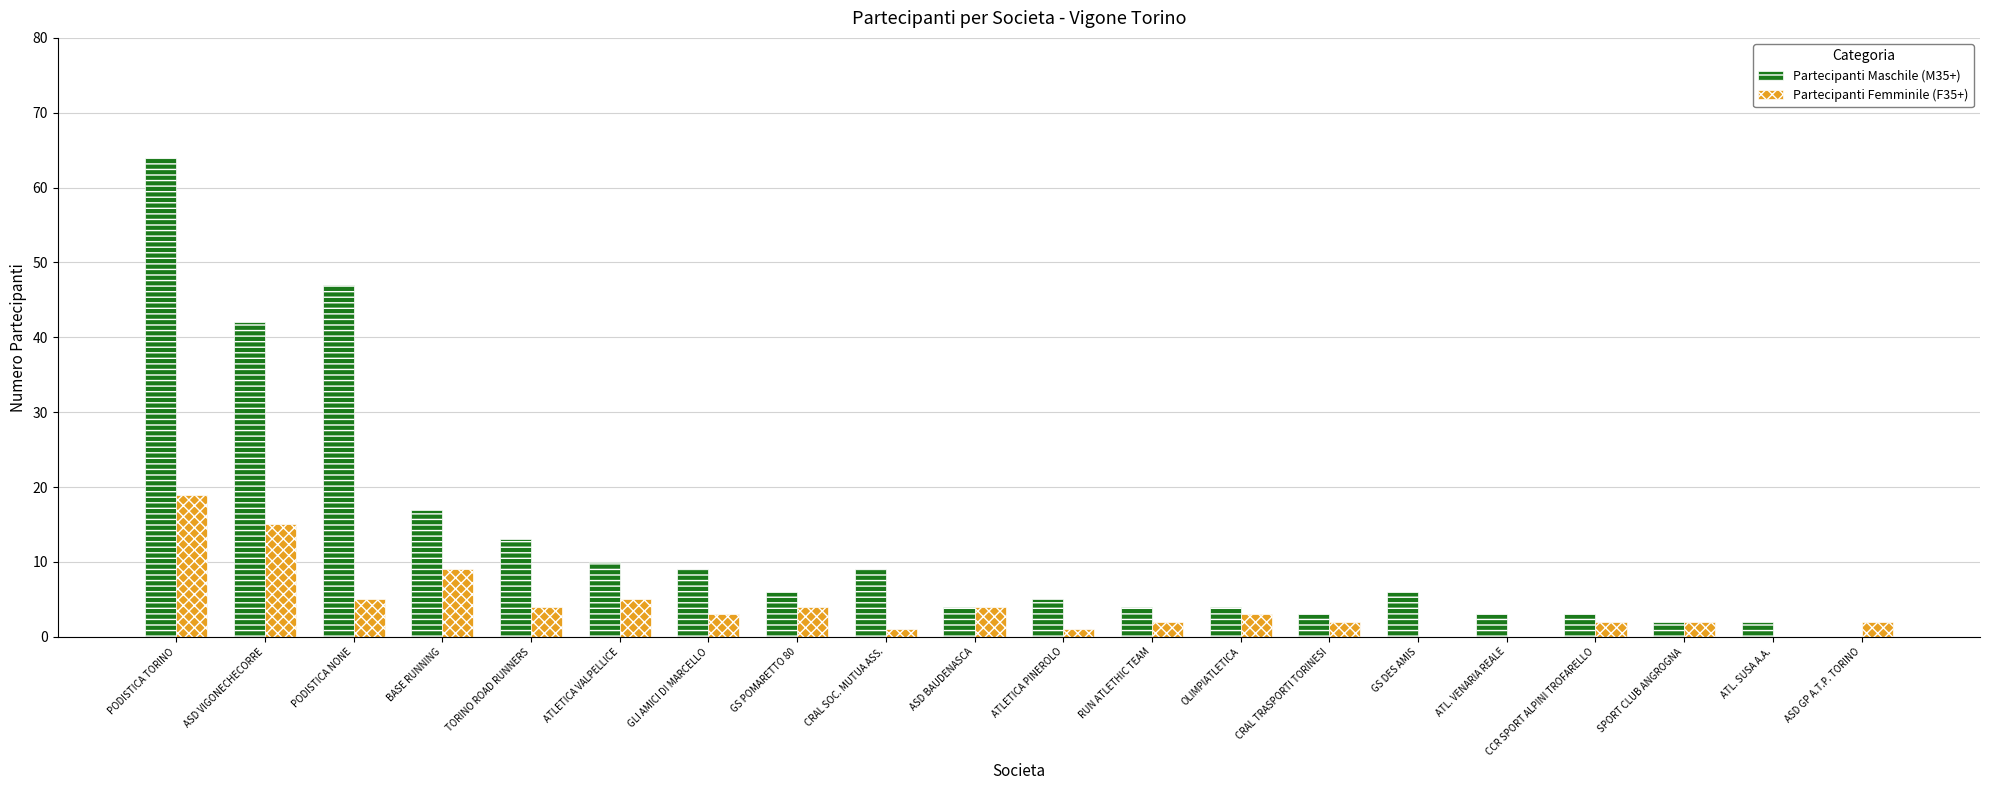

What is the sum of all Partecipanti Maschile (M35+) values?

253